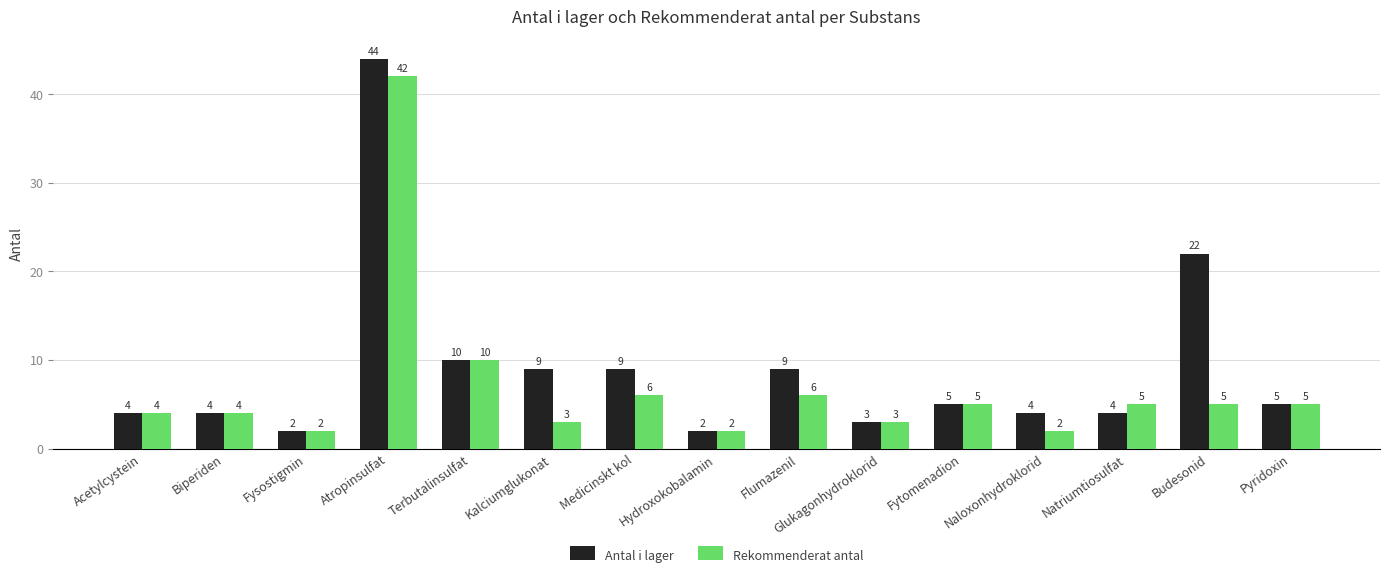

What is the sum of the Antal i lager values at Hydroxokobalamin and Biperiden?

6